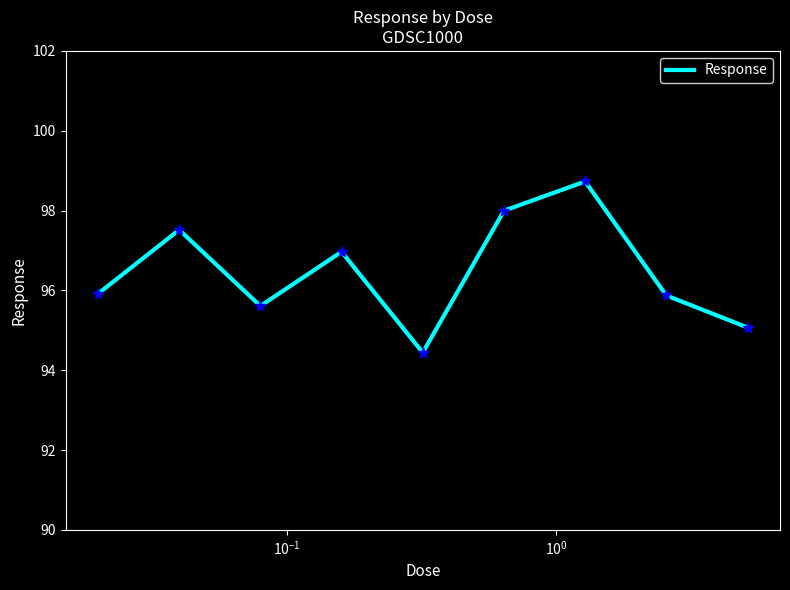

What is the difference between the maximum and minimum values?

4.3